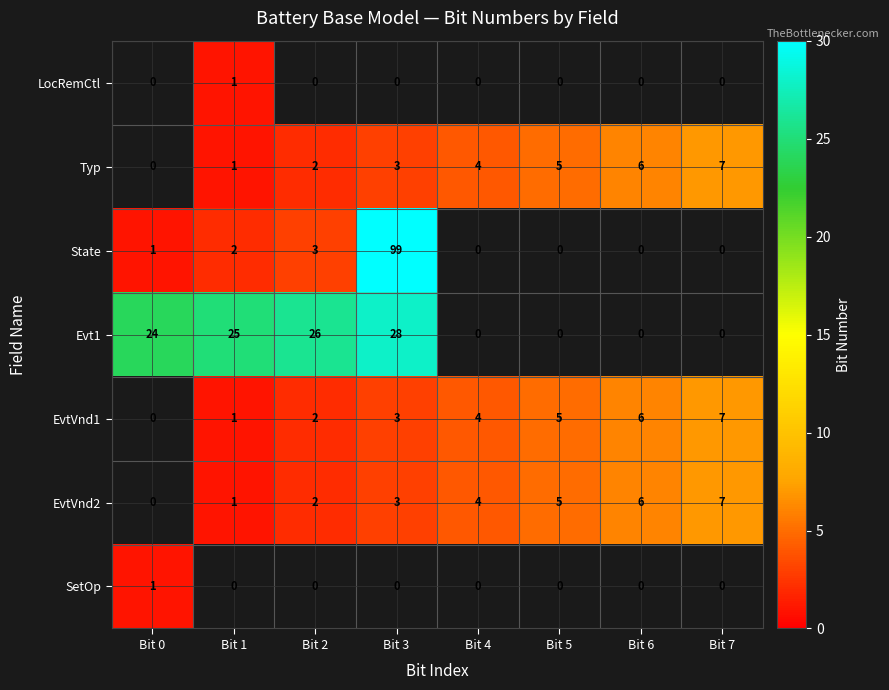

Is the value of EvtVnd2 at Bit 4 greater than the value of EvtVnd1 at Bit 2?

Yes